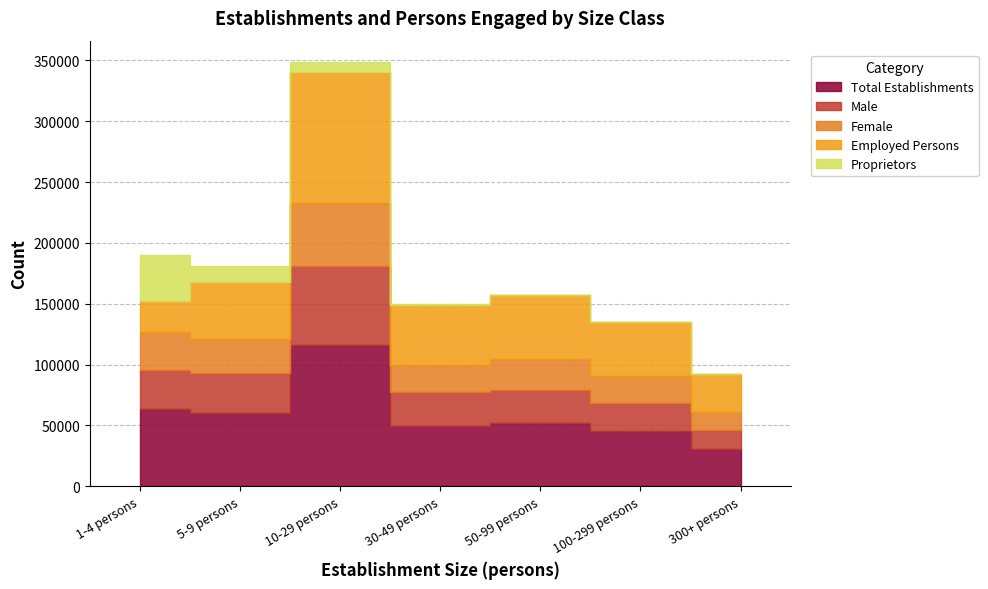

What is the difference between the Male values at 100-299 persons and 30-49 persons?

4180